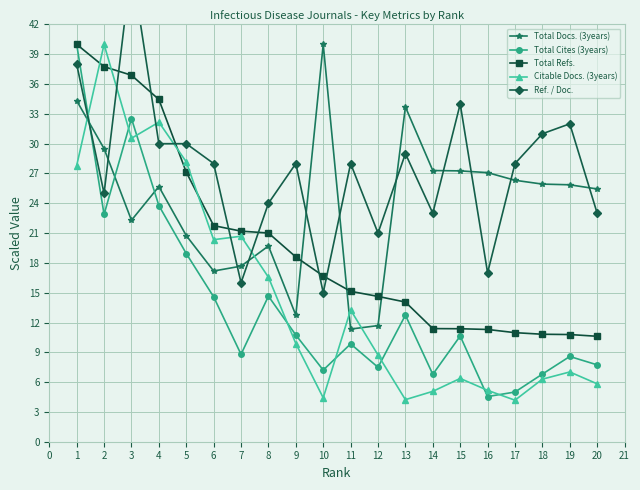

How many lines are shown in the chart?

5